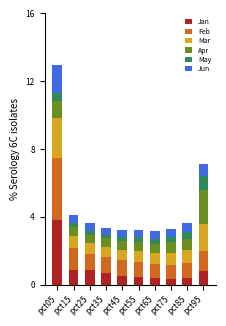

What is the highest value of the Jan series?

3.8